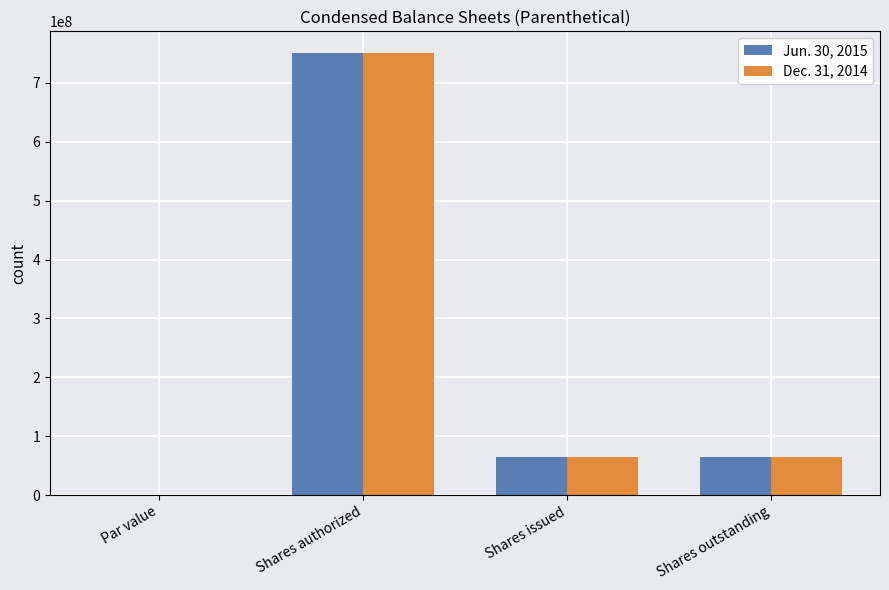

What is the sum of all Jun. 30, 2015 values?

877600000.0